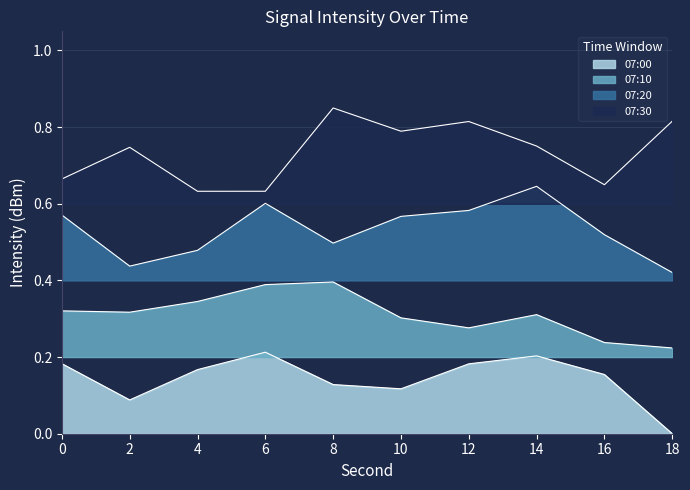

Reading right to left, transcribe all the data shown in this chart.

07:00: 18=0.0	16=0.2	14=0.2	12=0.2	10=0.1	8=0.1	6=0.2	4=0.2	2=0.1	0=0.2
07:10: 18=0.2	16=0.2	14=0.3	12=0.3	10=0.3	8=0.4	6=0.4	4=0.3	2=0.3	0=0.3
07:20: 18=0.4	16=0.5	14=0.6	12=0.6	10=0.6	8=0.5	6=0.6	4=0.5	2=0.4	0=0.6
07:30: 18=0.8	16=0.6	14=0.8	12=0.8	10=0.8	8=0.8	6=0.6	4=0.6	2=0.7	0=0.7